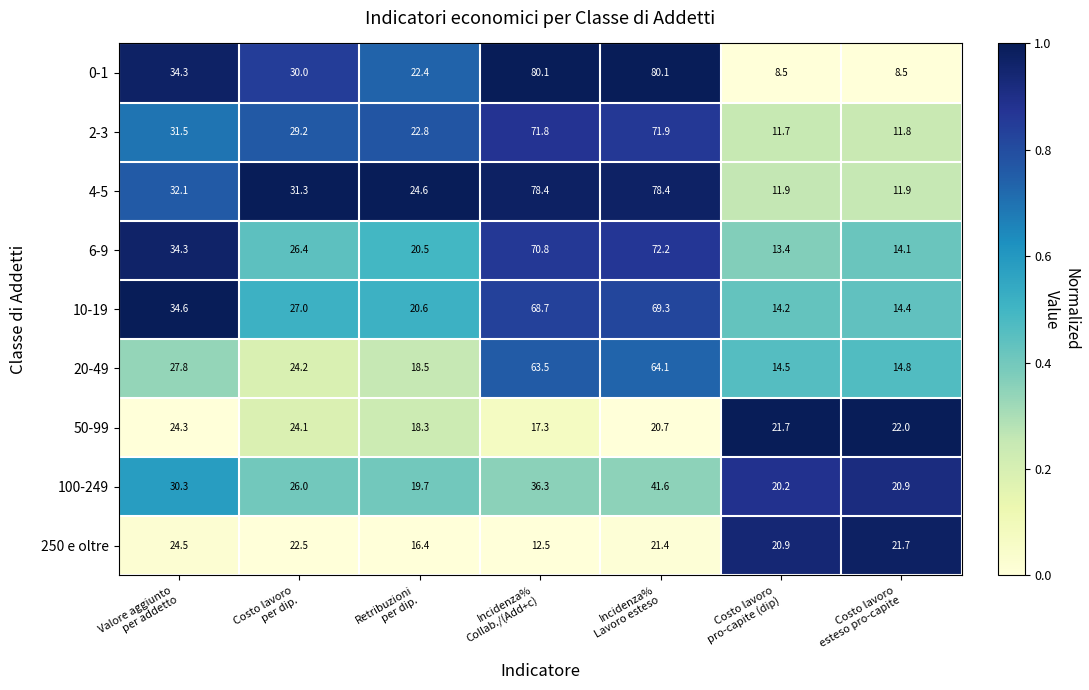

At how many categories does at least one series exceed 32?

3